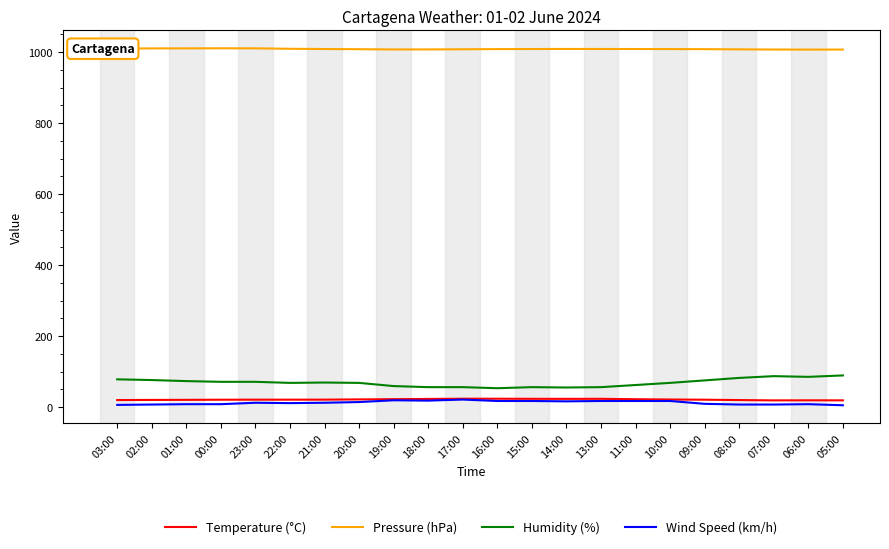

What are all the series names shown in the legend?

Temperature (°C), Pressure (hPa), Humidity (%), Wind Speed (km/h)